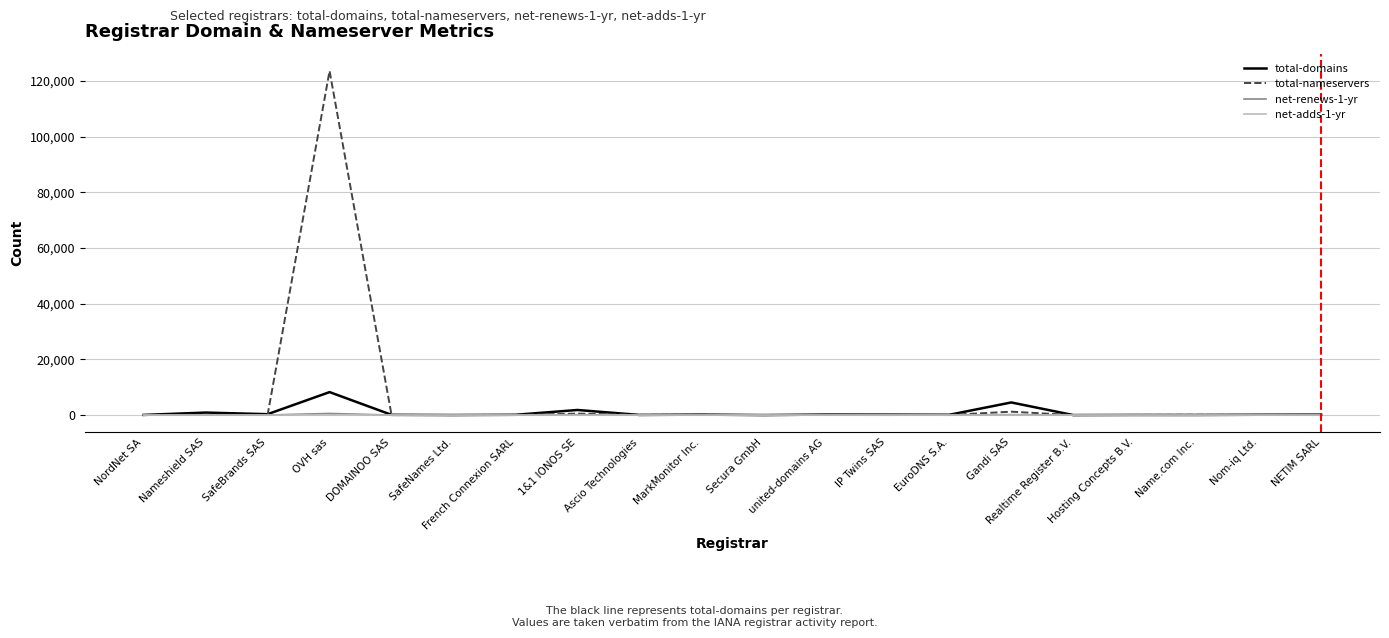

The value of net-adds-1-yr at 1&1 IONOS SE is 9. True or false?

True